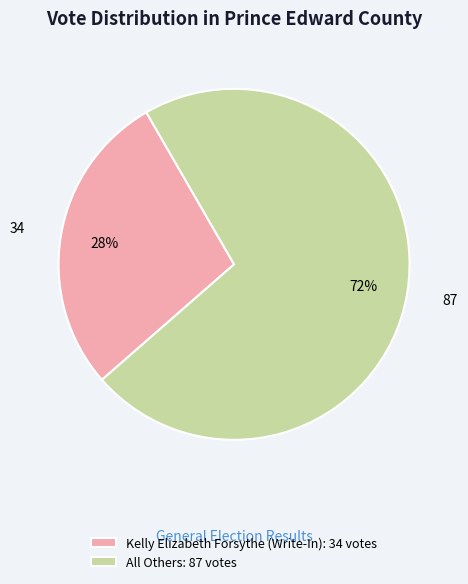

To the nearest percent, what is the difference between the largest and smallest slice percentages?

44%